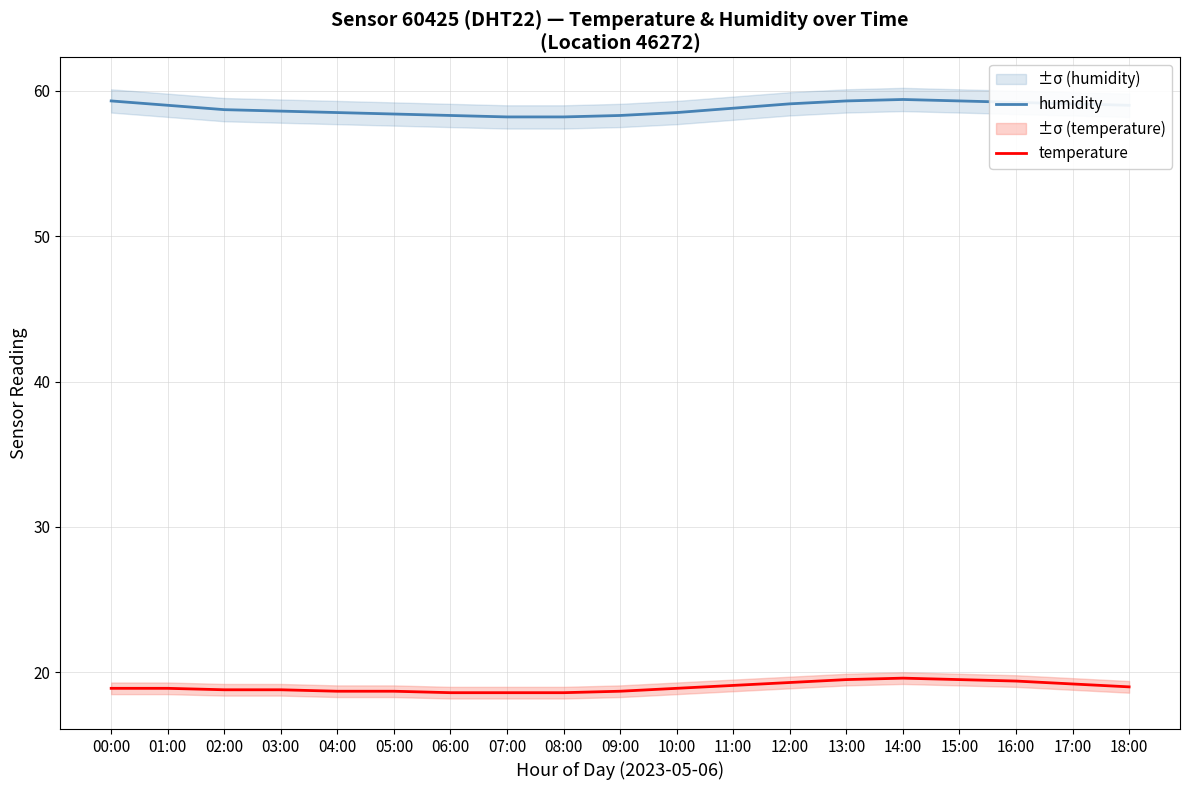

True or false: temperature and humidity intersect in this chart.

False